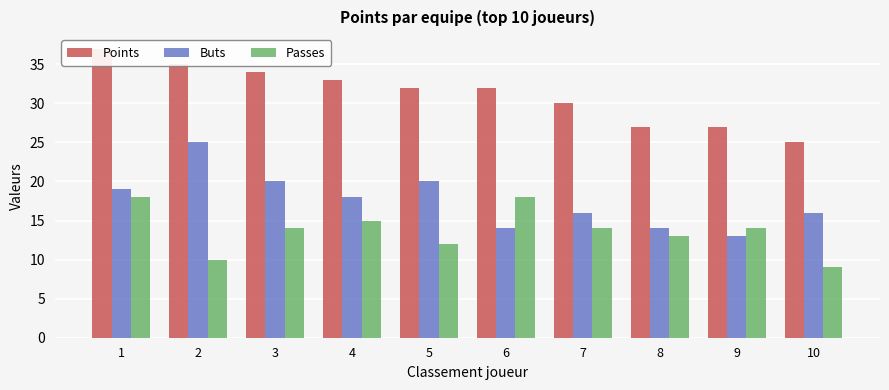

The value of Passes at 1 is 8. True or false?

False